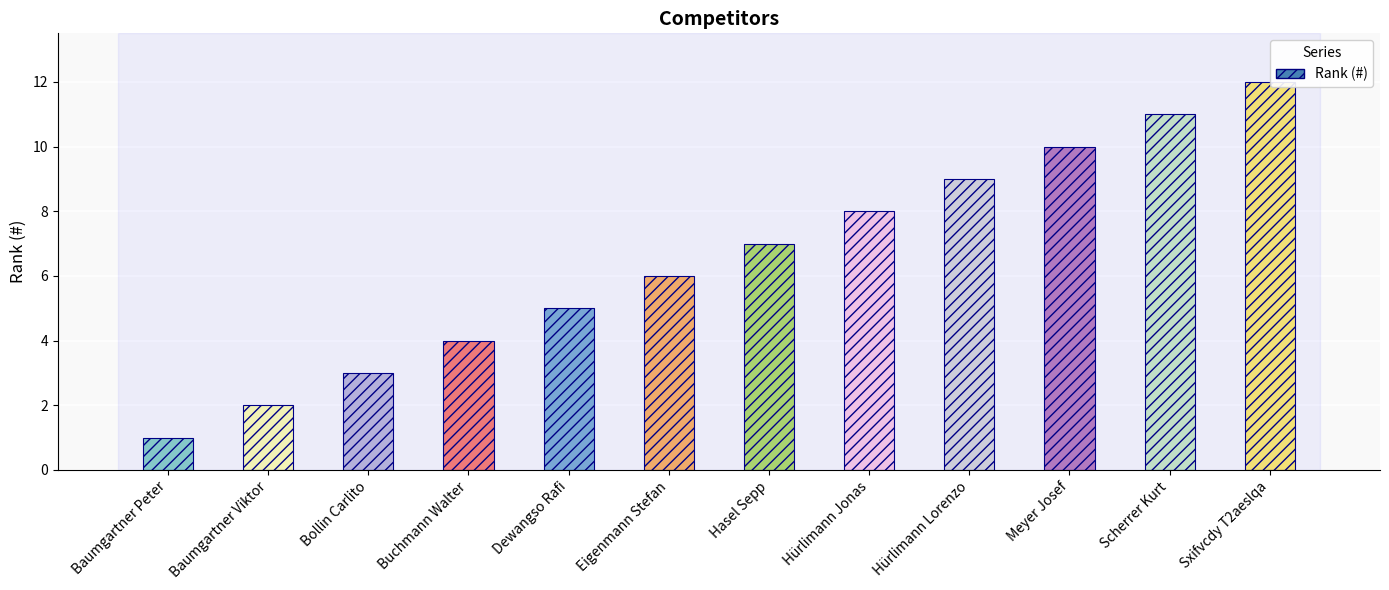

What position from the left is Eigenmann Stefan?

6